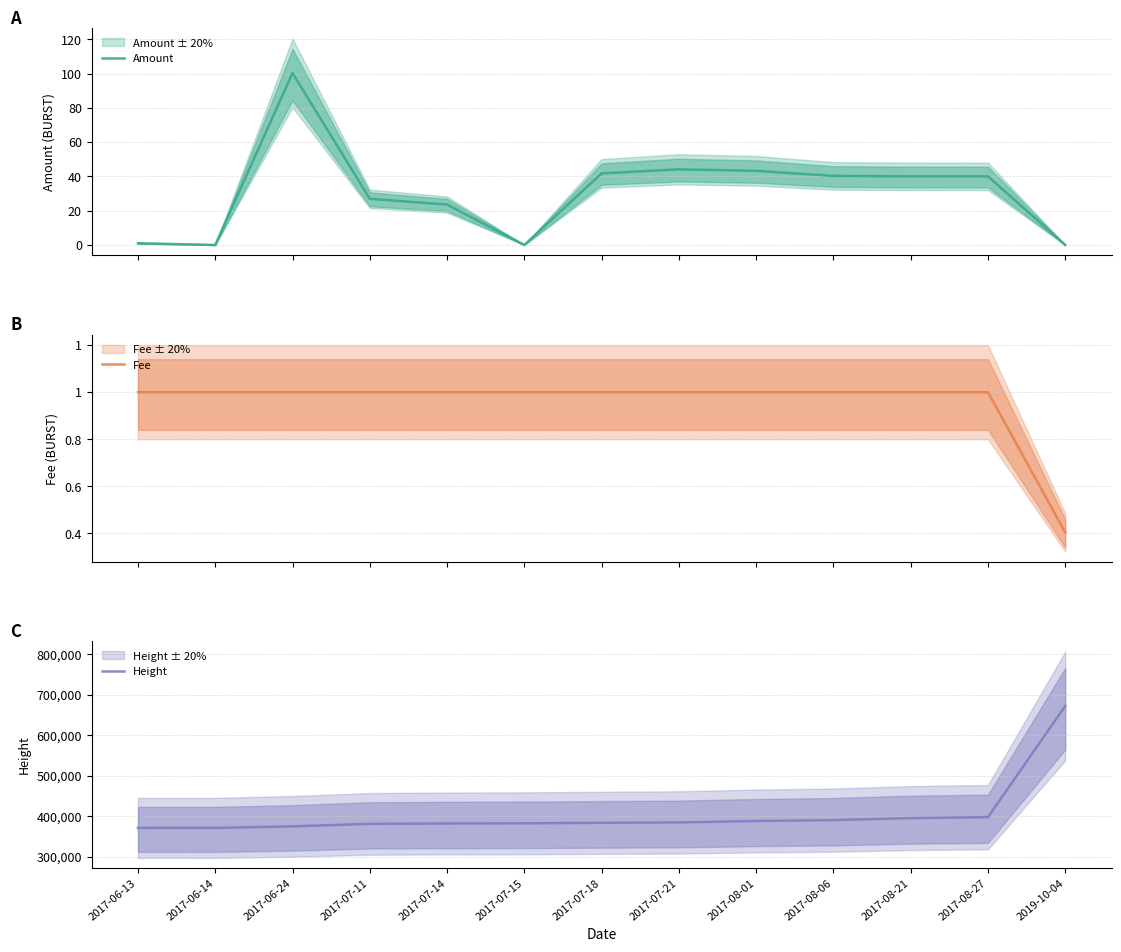

Rank the series by their maximum value, from lowest to highest.

Fee, Amount, Height